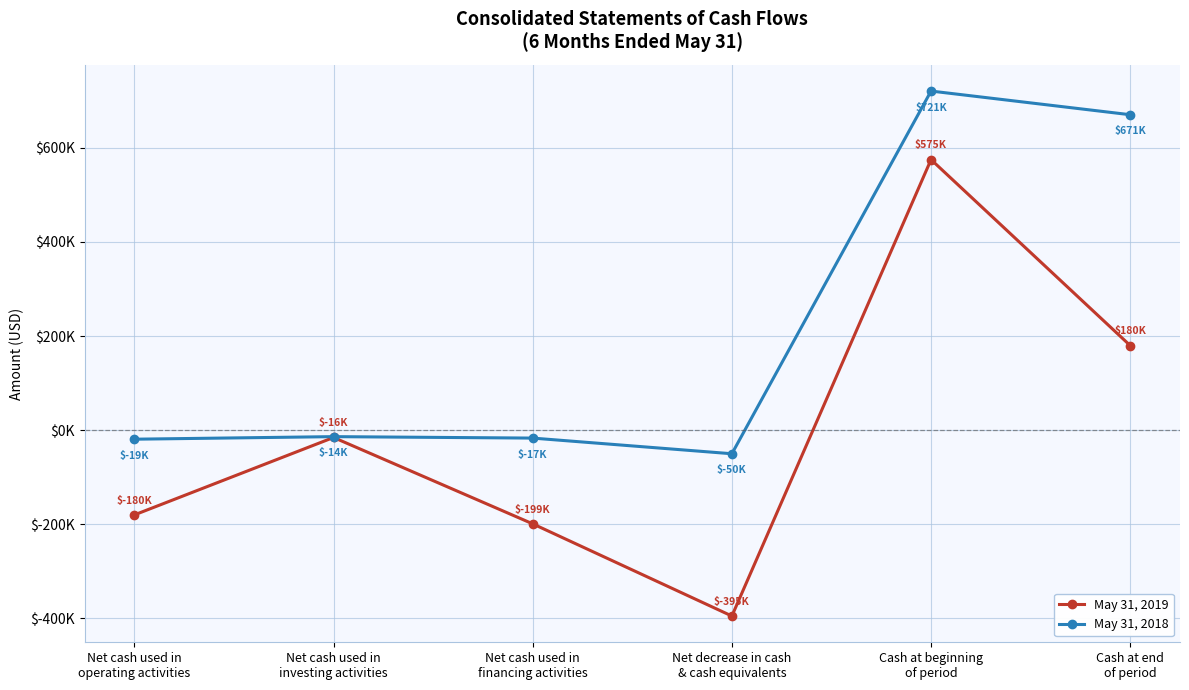

What position from the left is Cash at beginning
of period?

5